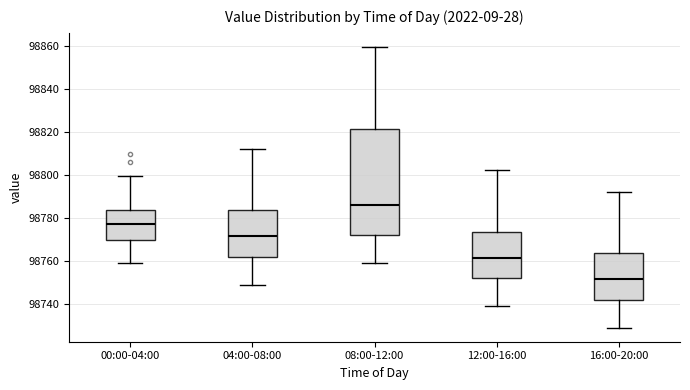

Where does the median line of the box for 12:00-16:00 sit on the y-axis? The values are not printed on the chart, so give them approximately, as read against the axis.

98762